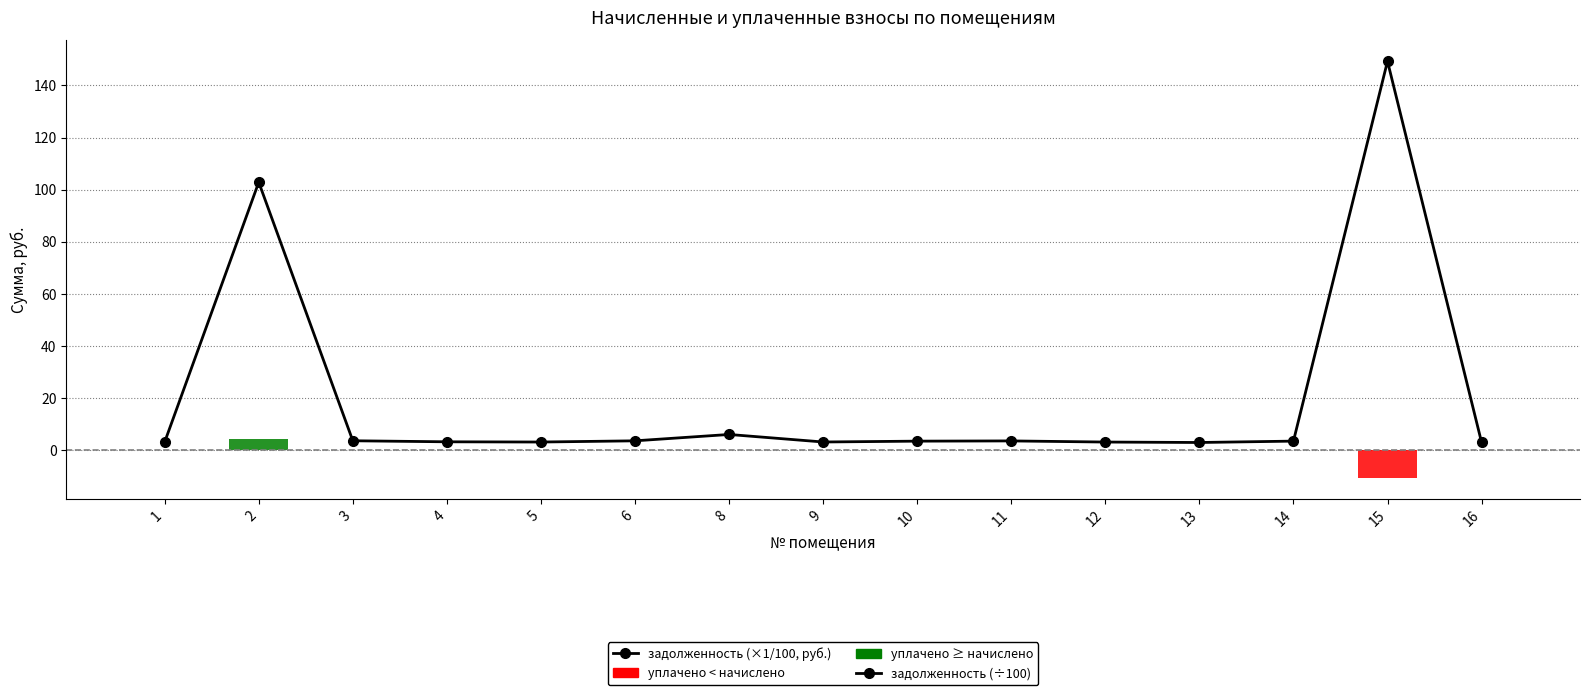

What is the spread (max minus min) of values at 2?

102.8